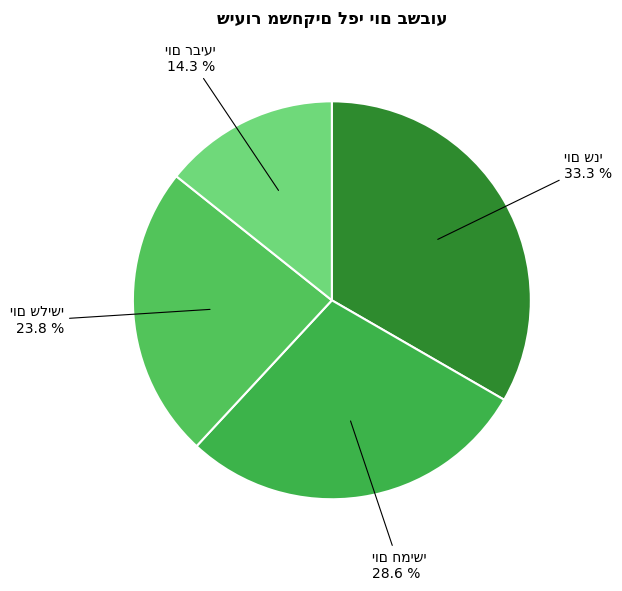

Is there a majority slice in this chart?

No